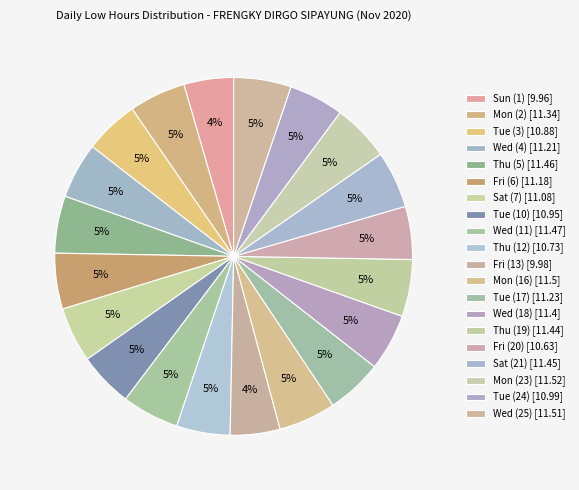

Rank the categories by value from lowest to highest.

Sun (1), Fri (13), Fri (20), Thu (12), Tue (3), Tue (10), Tue (24), Sat (7), Fri (6), Wed (4), Tue (17), Mon (2), Wed (18), Thu (19), Sat (21), Thu (5), Wed (11), Mon (16), Wed (25), Mon (23)